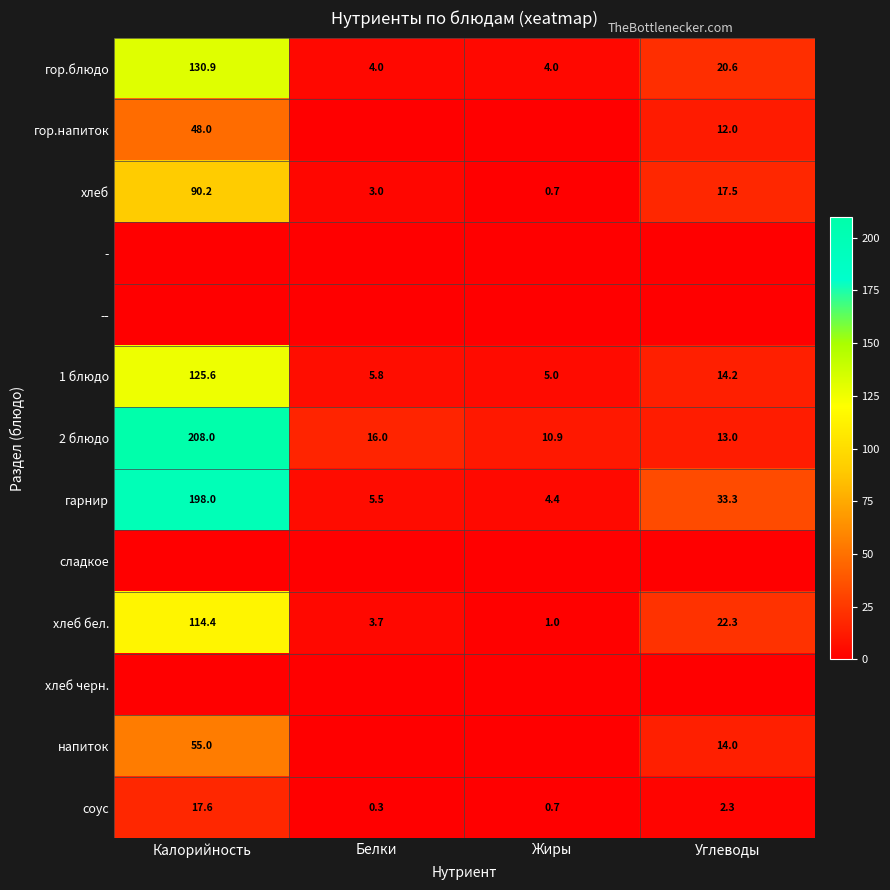

Count the number of categories in the chart.

4